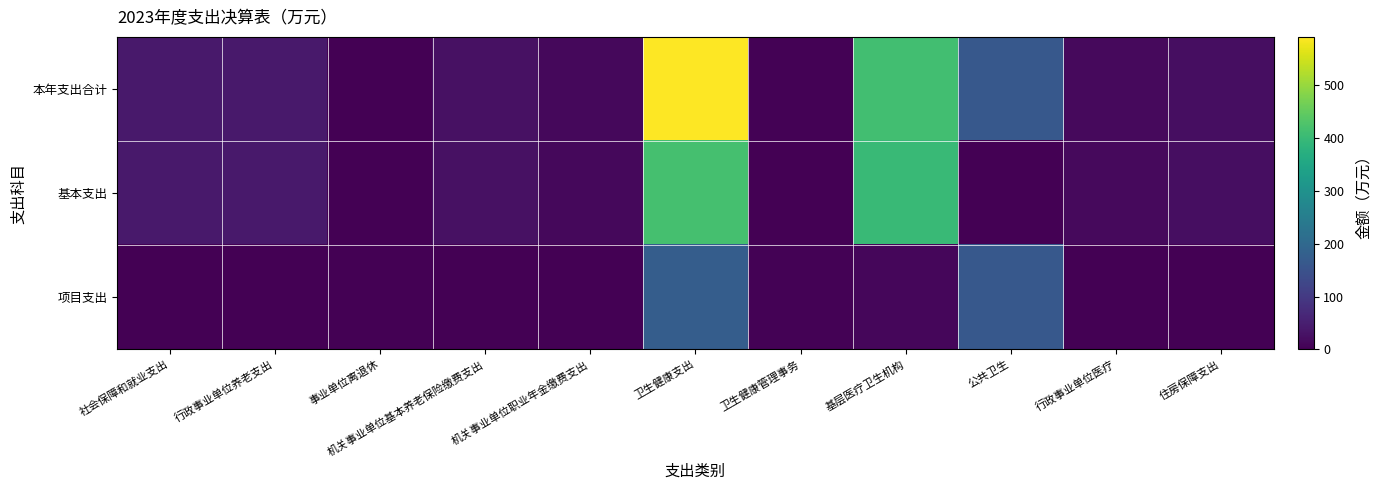

What is the total value across all series at 卫生健康支出?

1182.4